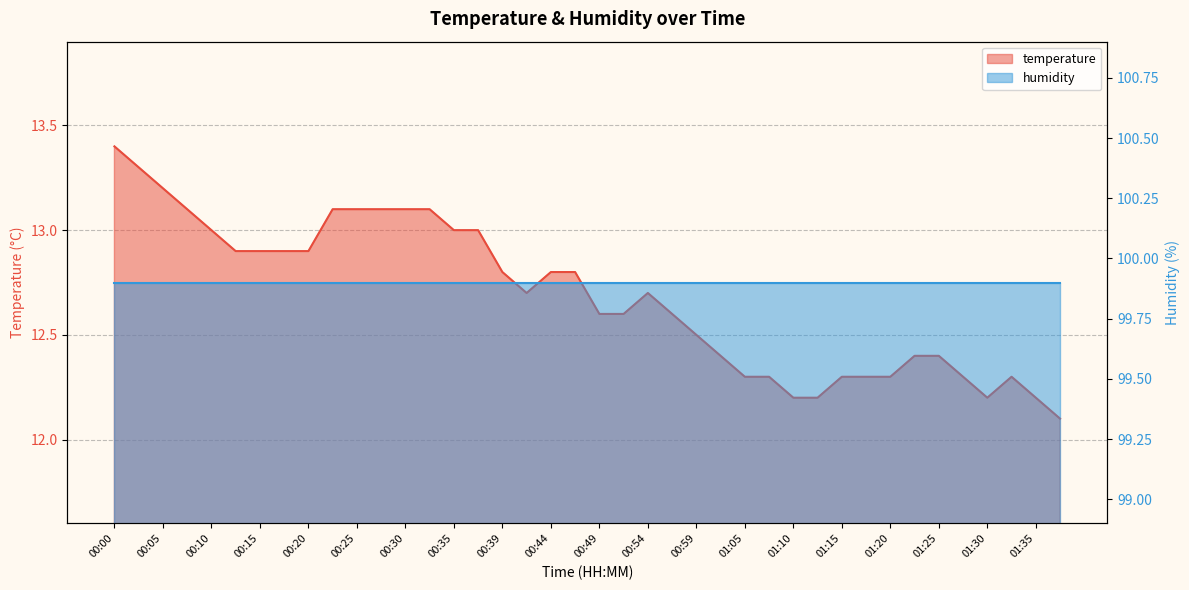

Reading left to right, extract all data points from this chart.

13.4	13.3	13.2	13.1	13.0	12.9	12.9	12.9	12.9	13.1	13.1	13.1	13.1	13.1	13.0	13.0	12.8	12.7	12.8	12.8	12.6	12.6	12.7	12.6	12.5	12.4	12.3	12.3	12.2	12.2	12.3	12.3	12.3	12.4	12.4	12.3	12.2	12.3	12.2	12.1